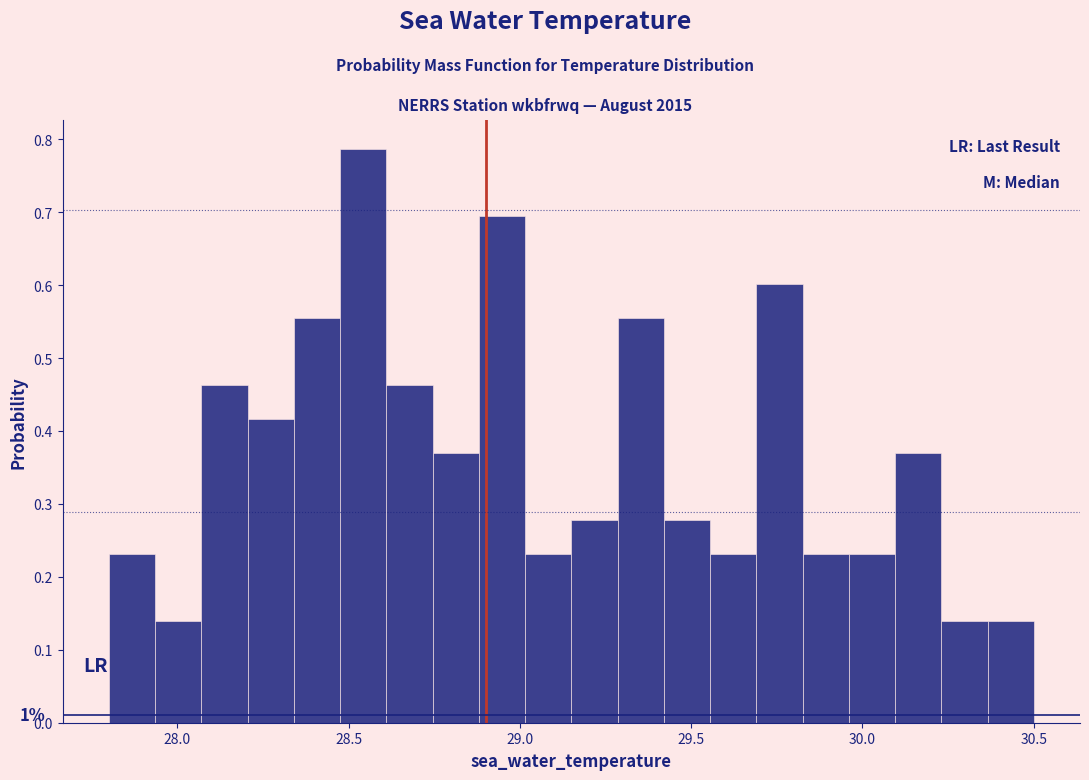

Around what value on the x-axis is the tallest bar? Give the approximate position of its centre, as read against the axis.

28.55